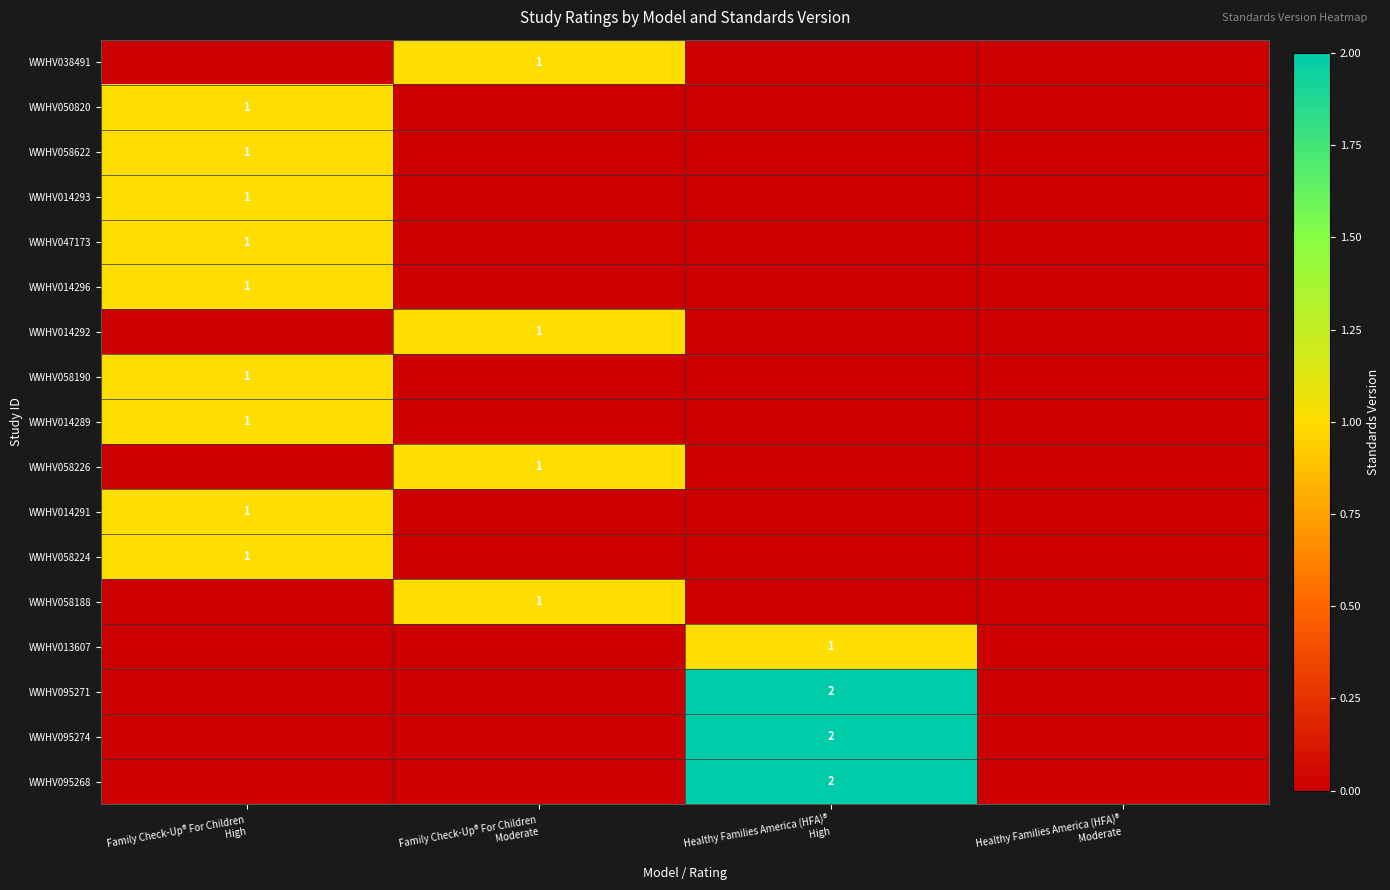

True or false: WWHV095274 has a value of 1 at Family Check-Up® For Children High.

False